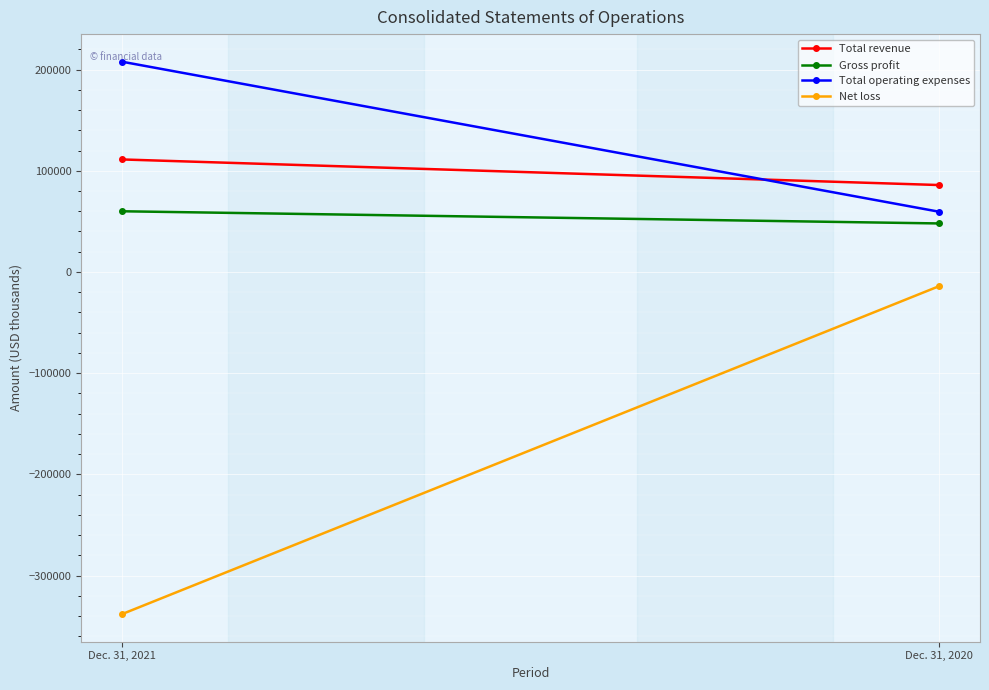

What is the sum of all Total revenue values?

197058